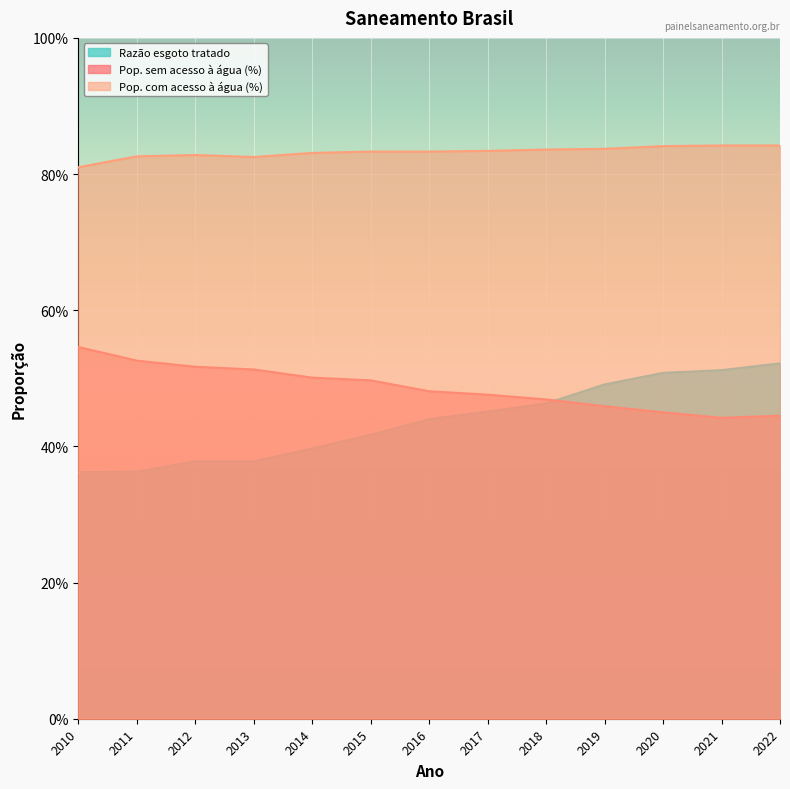

Reading left to right, transcribe all the data shown in this chart.

Pop. sem acesso à água (%): 0.5	0.5	0.5	0.5	0.5	0.5	0.5	0.5	0.5	0.5	0.5	0.4	0.4
Pop. com acesso à água (%): 0.8	0.8	0.8	0.8	0.8	0.8	0.8	0.8	0.8	0.8	0.8	0.8	0.8
Razão esgoto tratado: 0.4	0.4	0.4	0.4	0.4	0.4	0.4	0.5	0.5	0.5	0.5	0.5	0.5